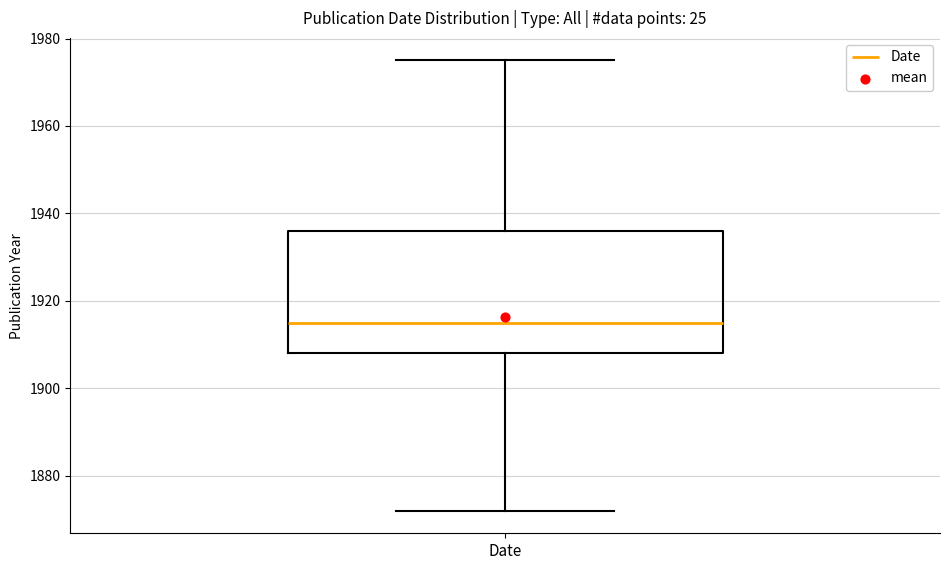

Where does the lower whisker of the box for Date end on the y-axis? The values are not printed on the chart, so give them approximately, as read against the axis.

1872